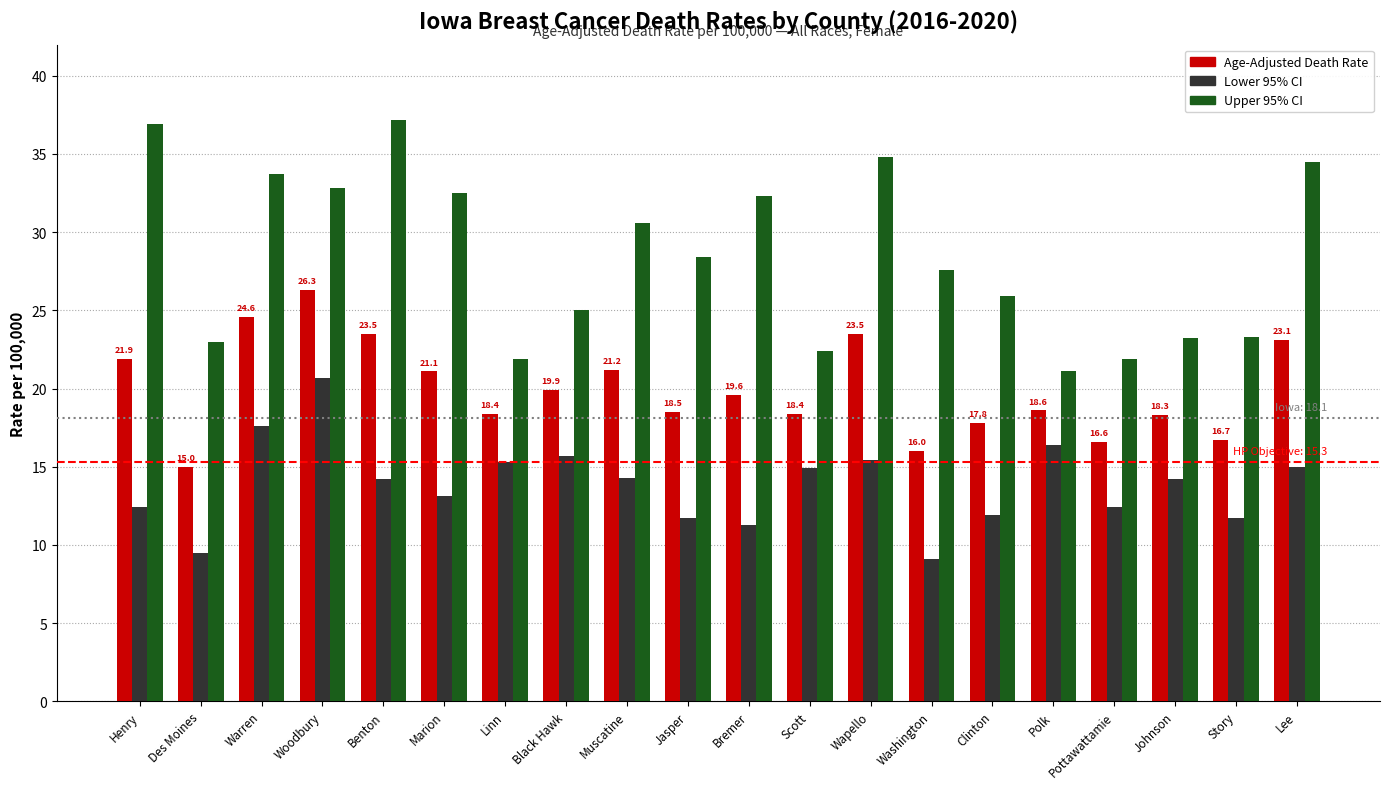

At which category is the sum across all series the highest?

Woodbury